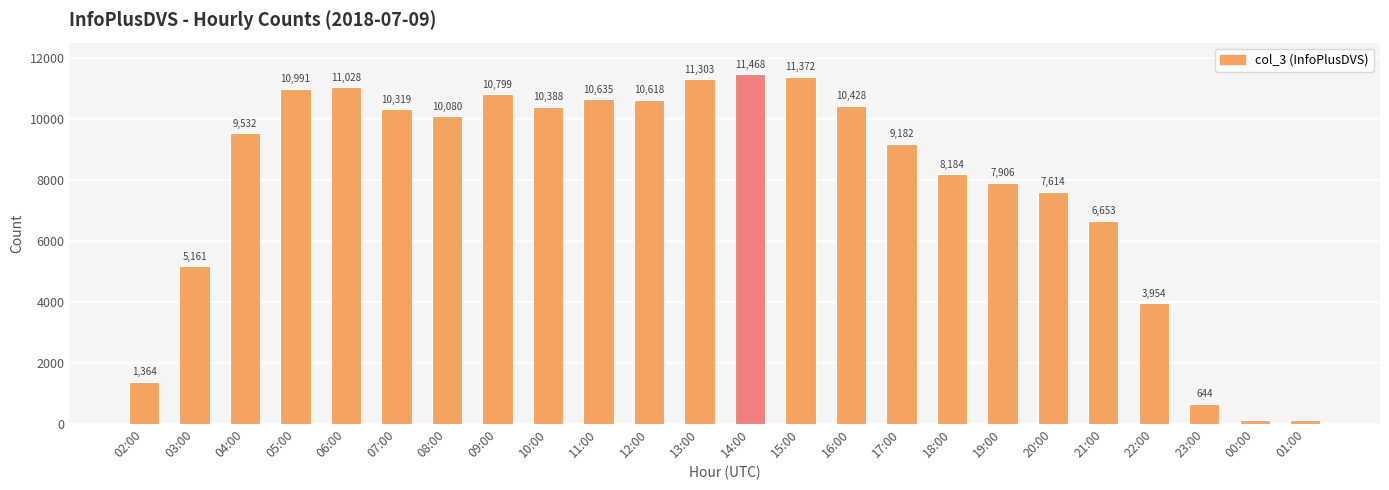

What is the difference between the values at 08:00 and 01:00?

9962